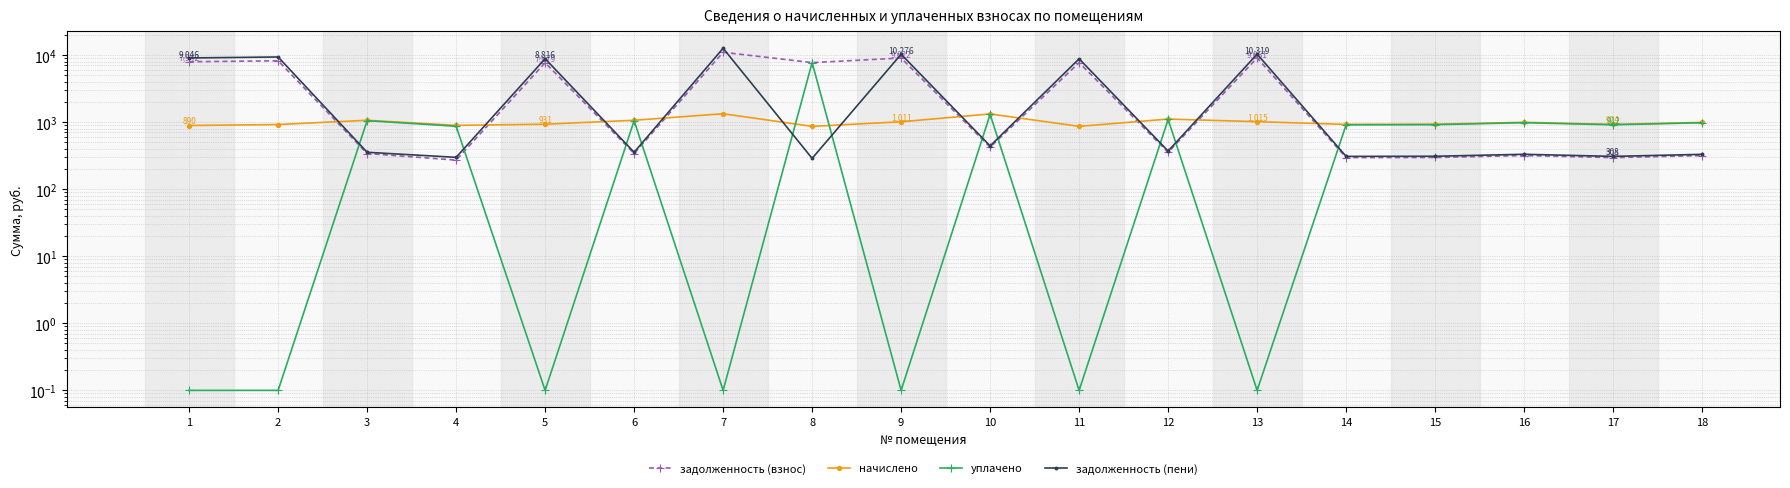

Reading right to left, list all the values displayed in this chart.

задолженность (взнос): 316.7	295.3	317.4	296.7	295.3	9060.6	354.7	7711.2	423.0	9022.1	7711.2	10992.8	340.2	7678.9	271.3	340.2	8212.4	7942.5
начислено: 991.4	924.5	993.6	928.8	924.5	1015.2	1110.2	864.0	1324.1	1010.9	864.0	1332.7	1064.9	931.0	894.2	1064.9	920.2	889.9
уплачено: 977.7	911.6	979.8	915.9	911.6	0.1	1094.8	0.1	1305.7	0.1	7728.0	0.1	1050.1	0.1	867.5	1050.1	0.1	0.1
задолженность (пени): 330.5	308.2	331.2	309.6	308.2	10319.5	370.1	8782.5	441.4	10275.6	288.0	12621.0	355.0	8816.3	298.1	355.0	9353.4	9046.0